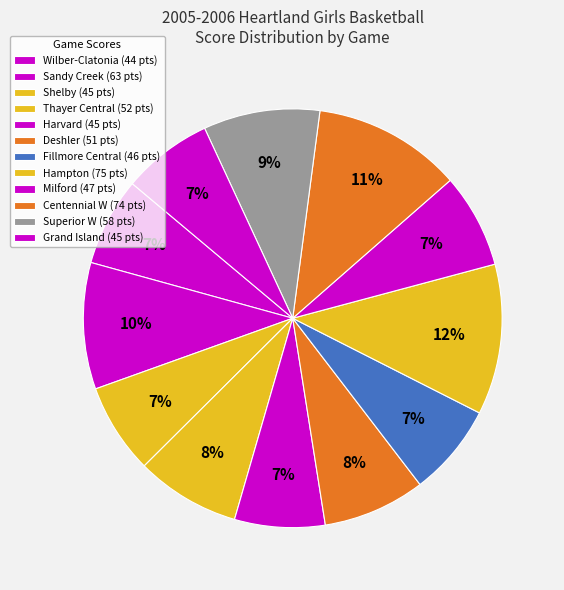

Is it true that Milford is 22% of the pie?

False